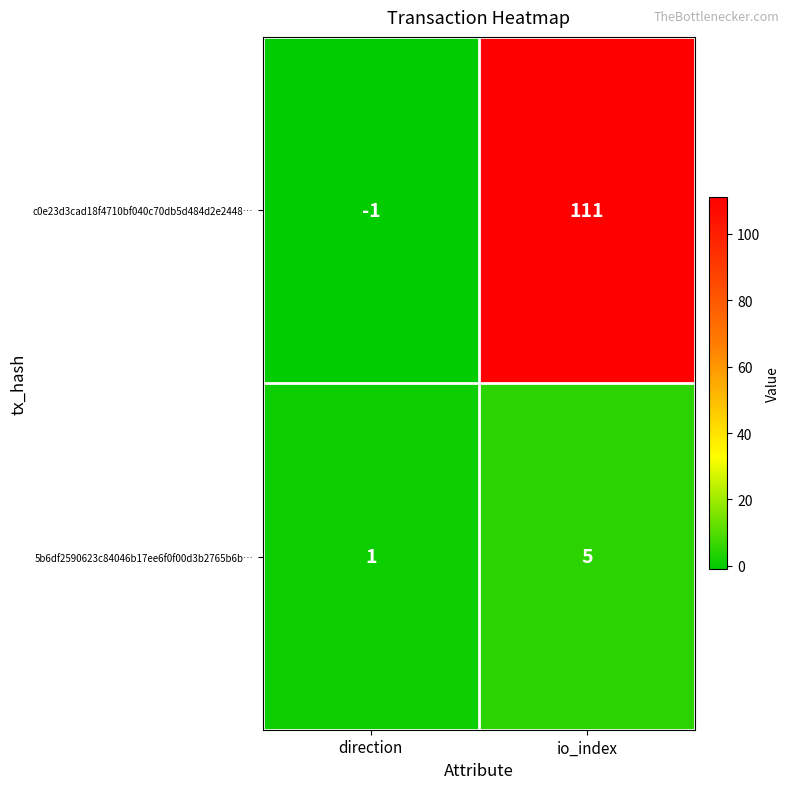

List the series in order of their overall mean, highest first.

c0e23d3cad18f4710bf040c70db5d484d2e2448…, 5b6df2590623c84046b17ee6f0f00d3b2765b6b…